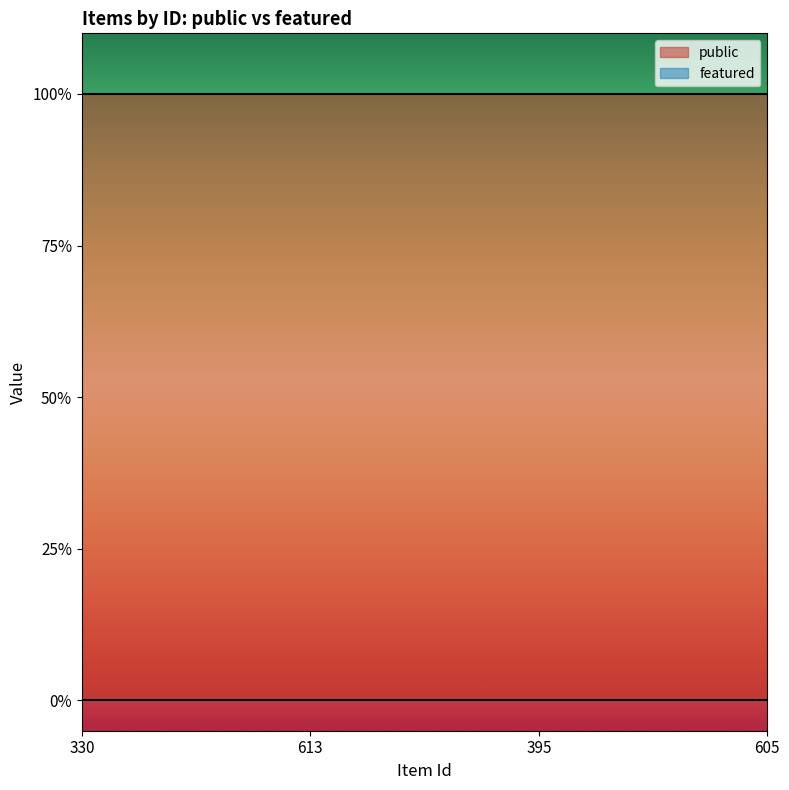

True or false: public and featured intersect in this chart.

False